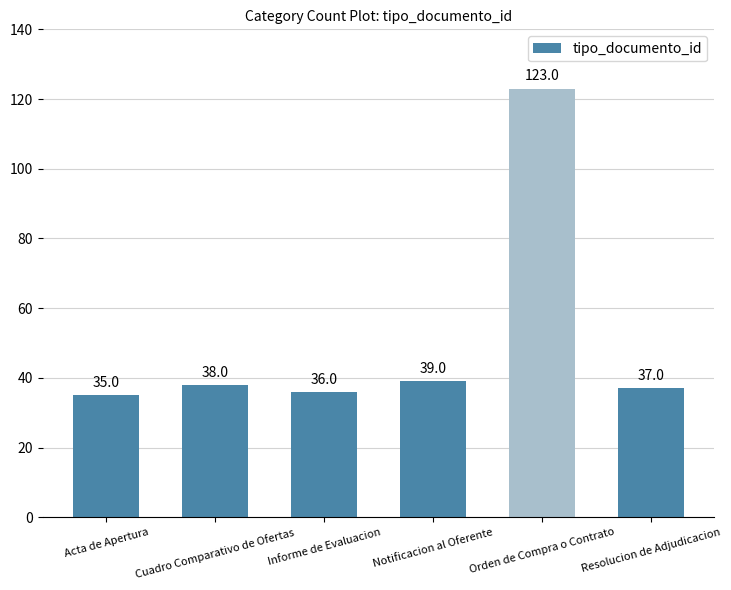

List the labels in order of value, smallest first.

Acta de Apertura, Informe de Evaluacion, Resolucion de Adjudicacion, Cuadro Comparativo de Ofertas, Notificacion al Oferente, Orden de Compra o Contrato